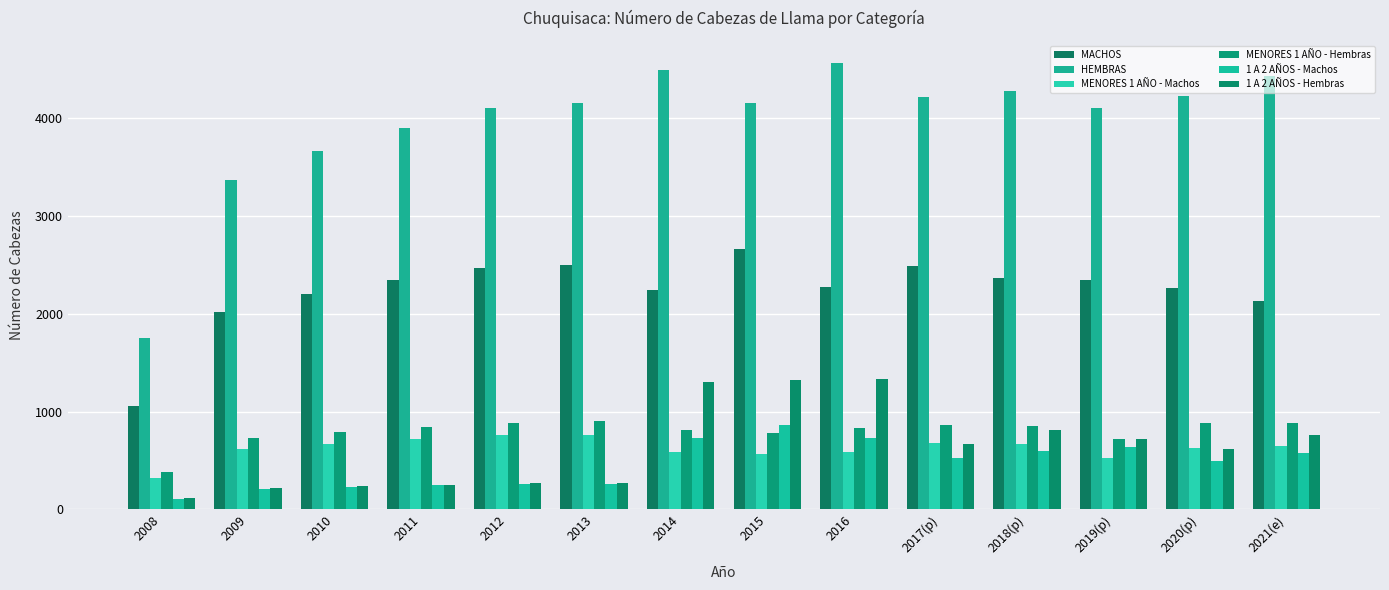

Does the chart contain stacked bars?

No